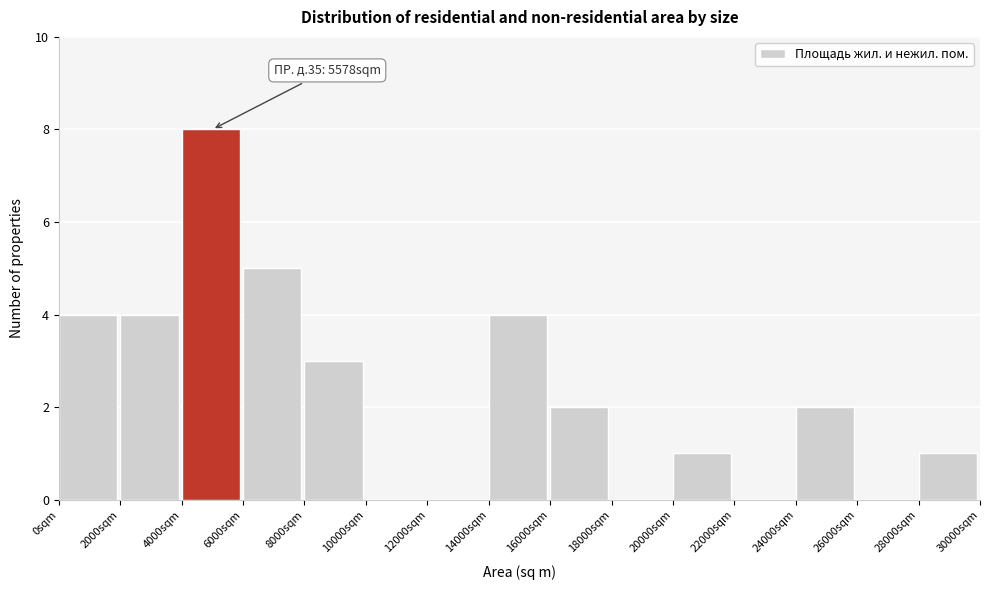

Over which range of the x-axis is the bar tallest?

4000 to 6000